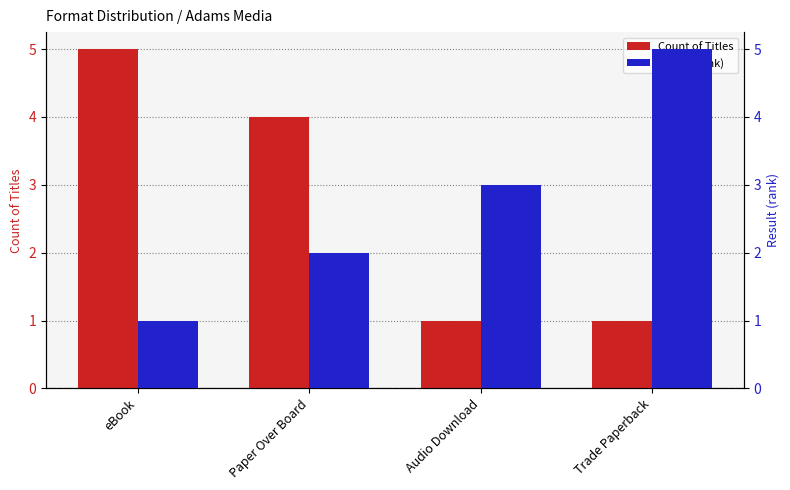

The value of Result (rank) at Paper Over Board is 1. True or false?

False